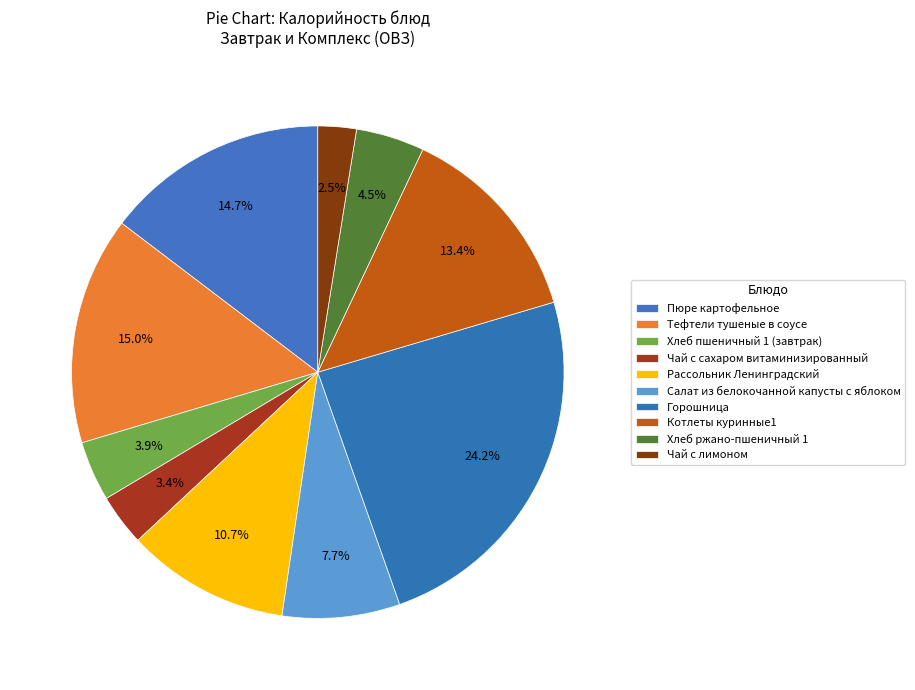

Approximately how many times larger is the value at Салат из белокочанной капусты с яблоком compared to Рассольник Ленинградский?

0.7